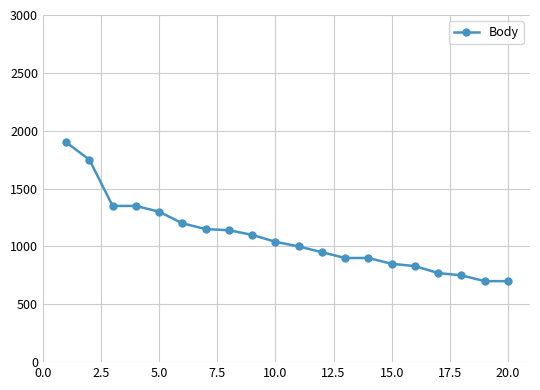

How many data points are less than 1040?

10